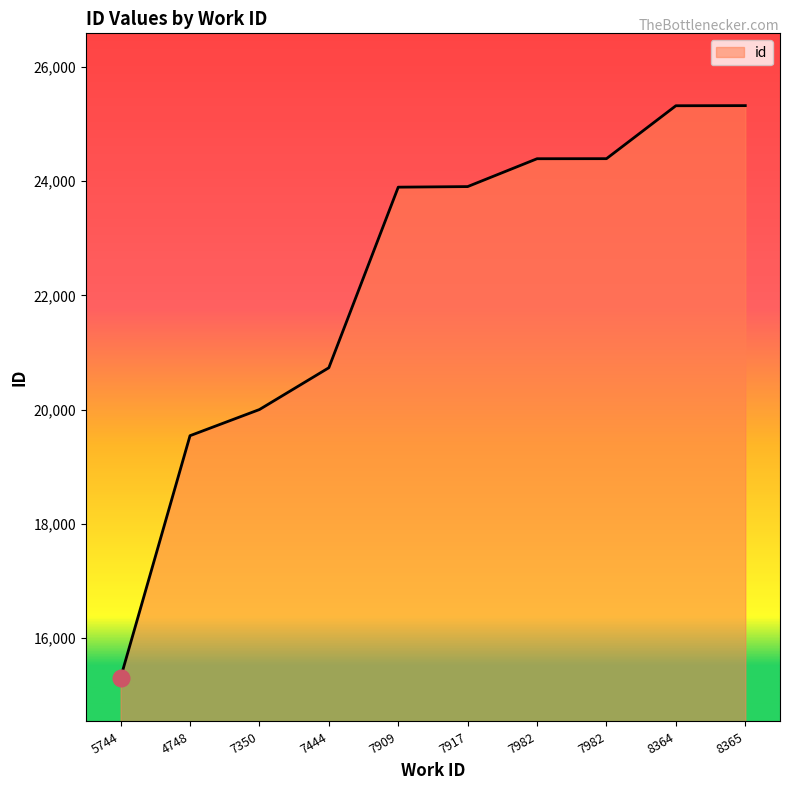

The chart shows a value of 43821 at 8364. True or false?

False